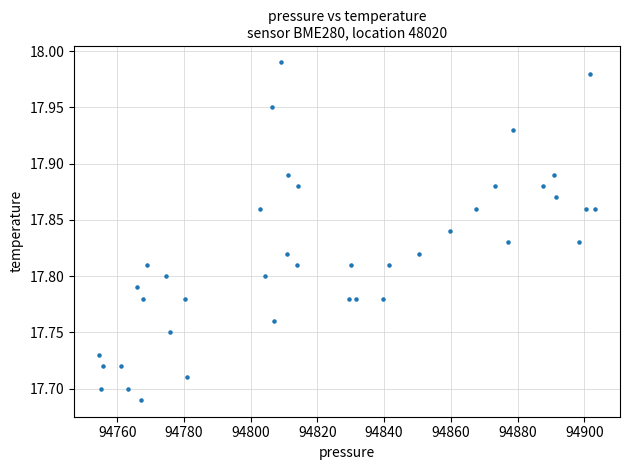

What is the range of X values (max minus min)?

148.8